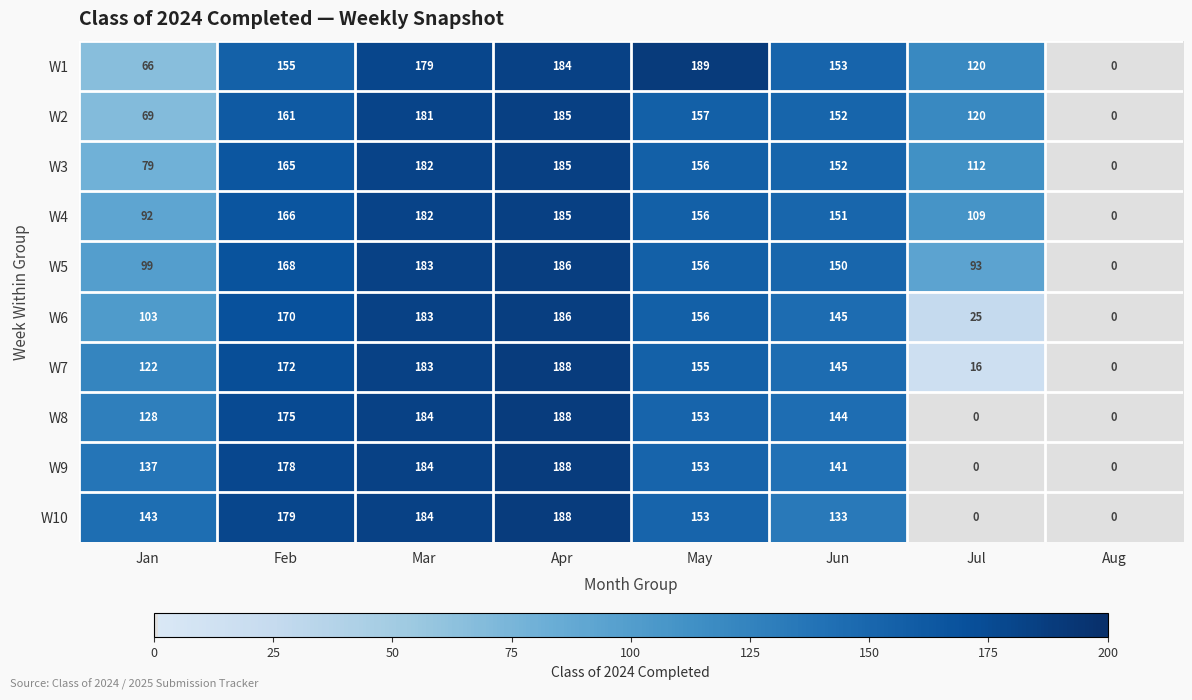

What is the sum of all W9 values?

981